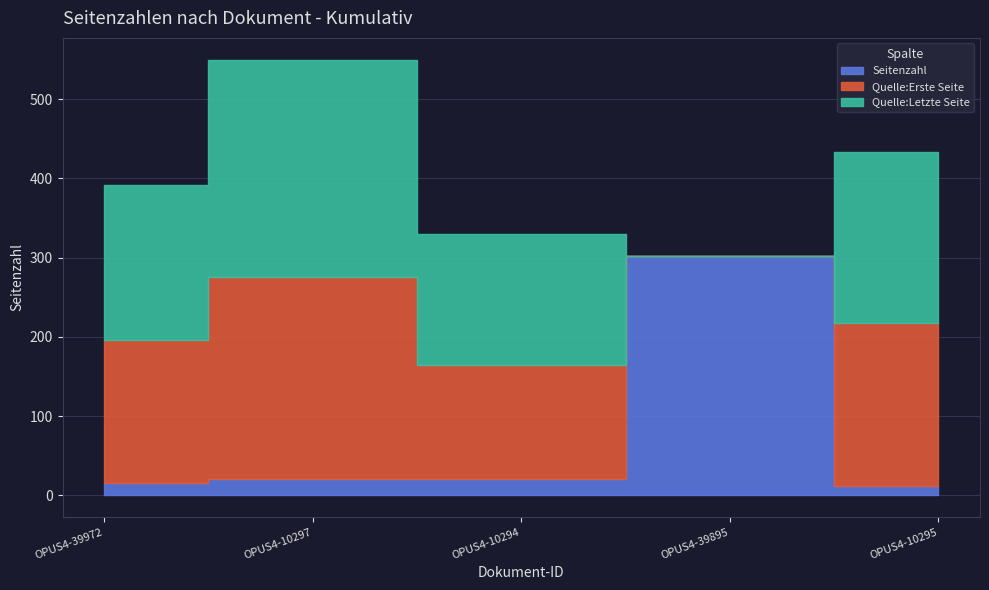

What are all the series names shown in the legend?

Seitenzahl, Quelle:Erste Seite, Quelle:Letzte Seite